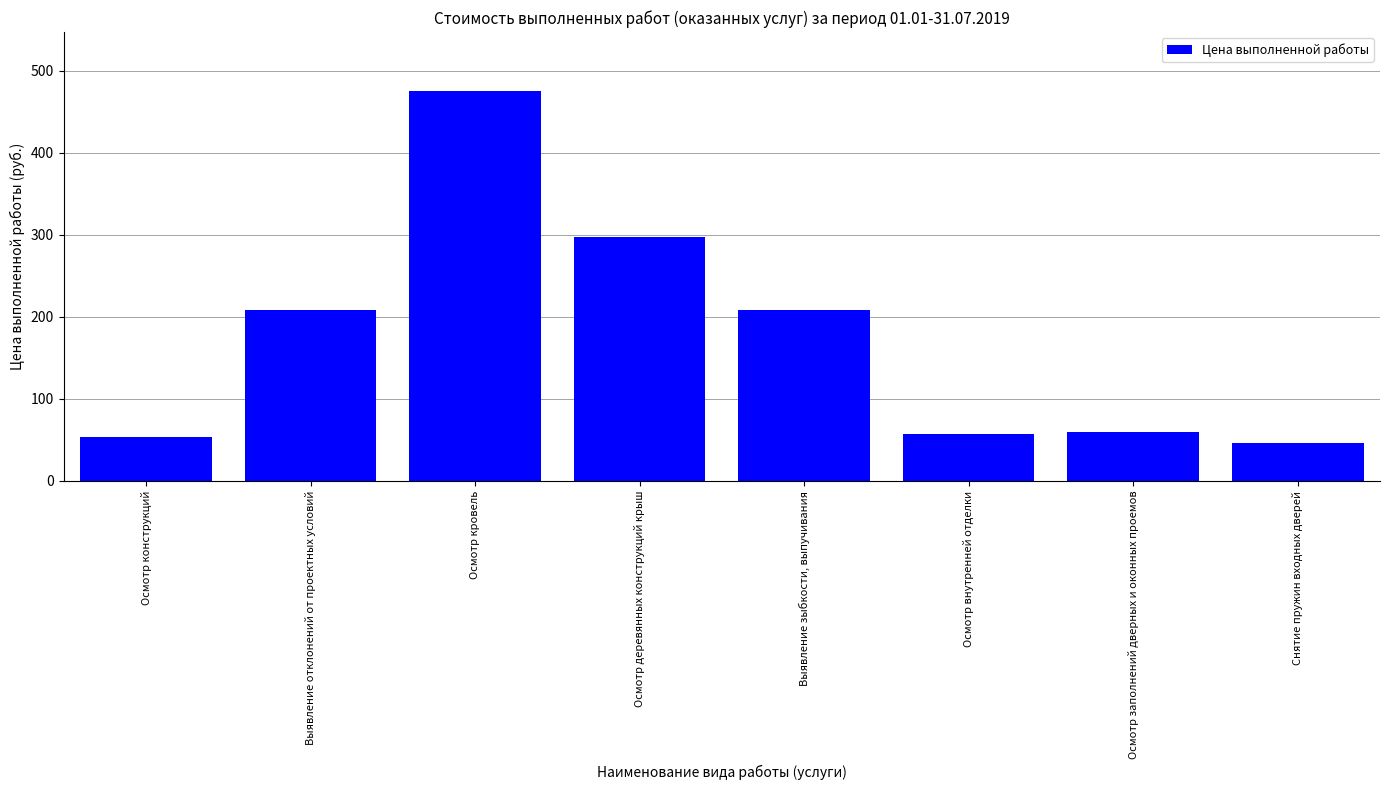

Where does the data first go above 208?

Выявление отклонений от проектных условий